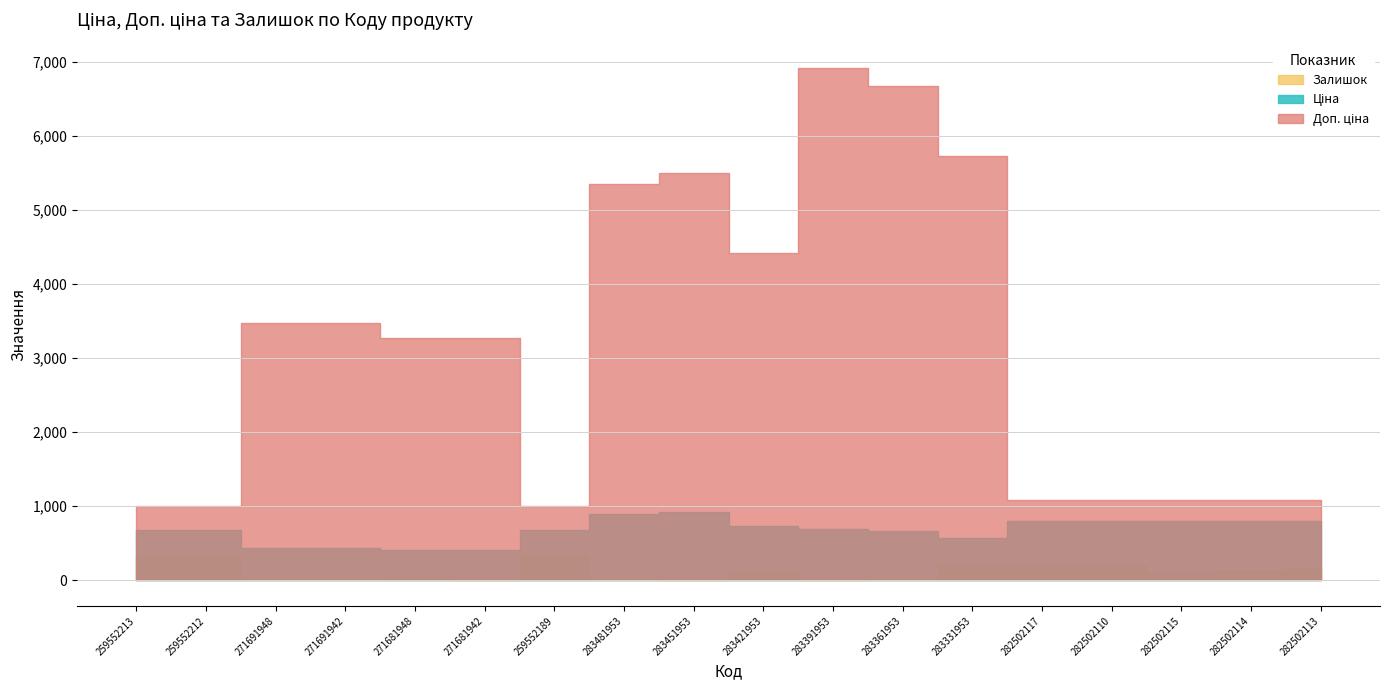

Between 283391953 and 259552213, which is larger?

283391953